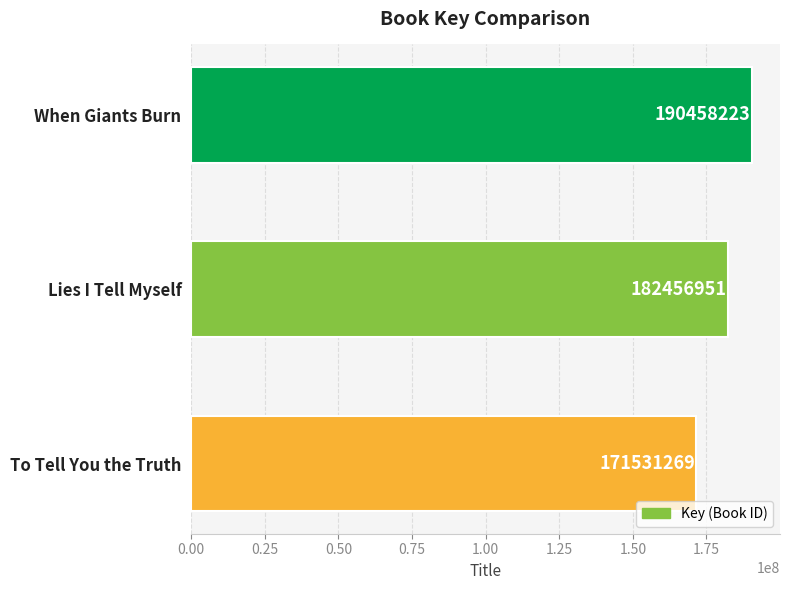

Count the number of data series in this chart.

1